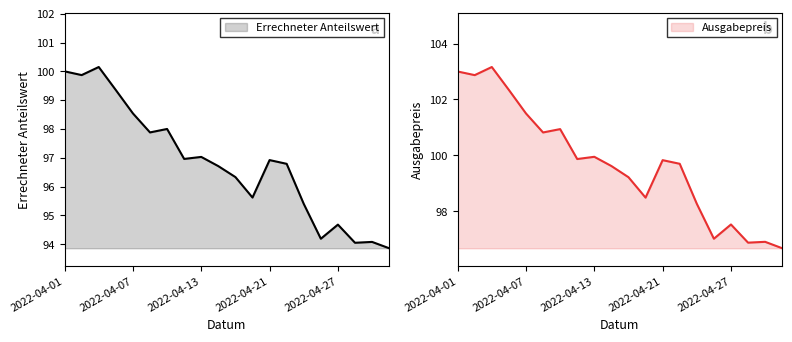

Which label corresponds to the smallest value in the chart?

19